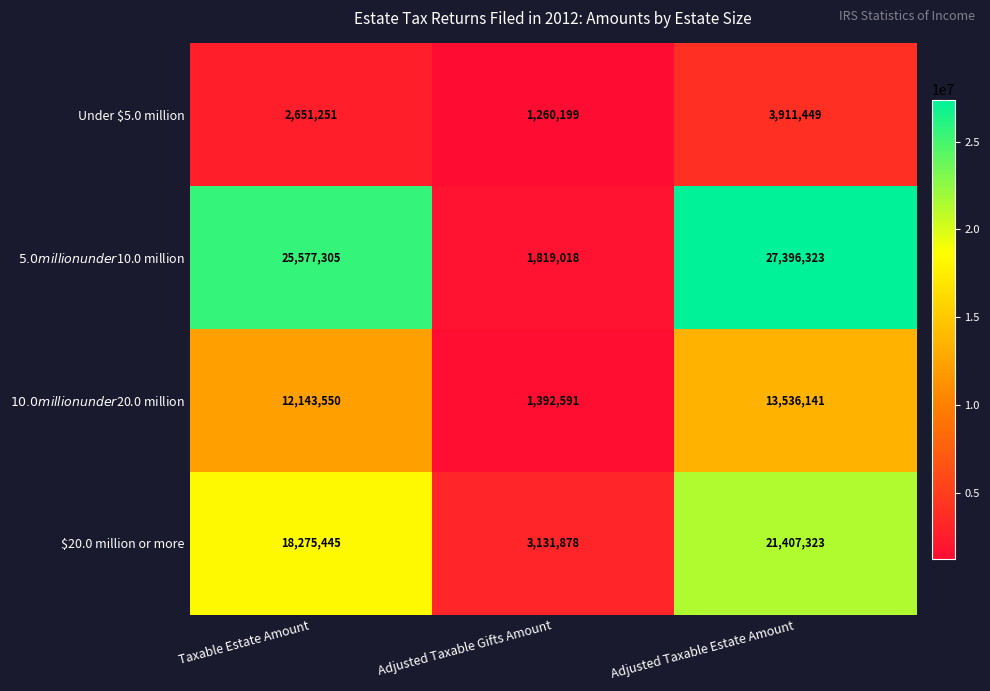

At which category is the sum across all series the highest?

Adjusted Taxable Estate Amount